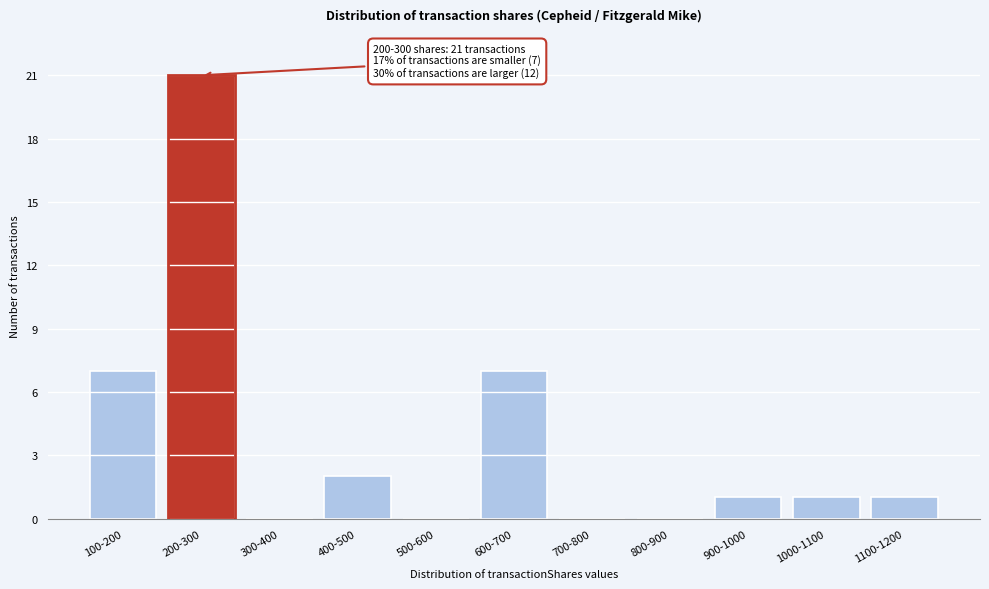

Reading left to right, extract all data points from this chart.

100-200=7	200-300=21	300-400=0	400-500=2	500-600=0	600-700=7	700-800=0	800-900=0	900-1000=1	1000-1100=1	1100-1200=1